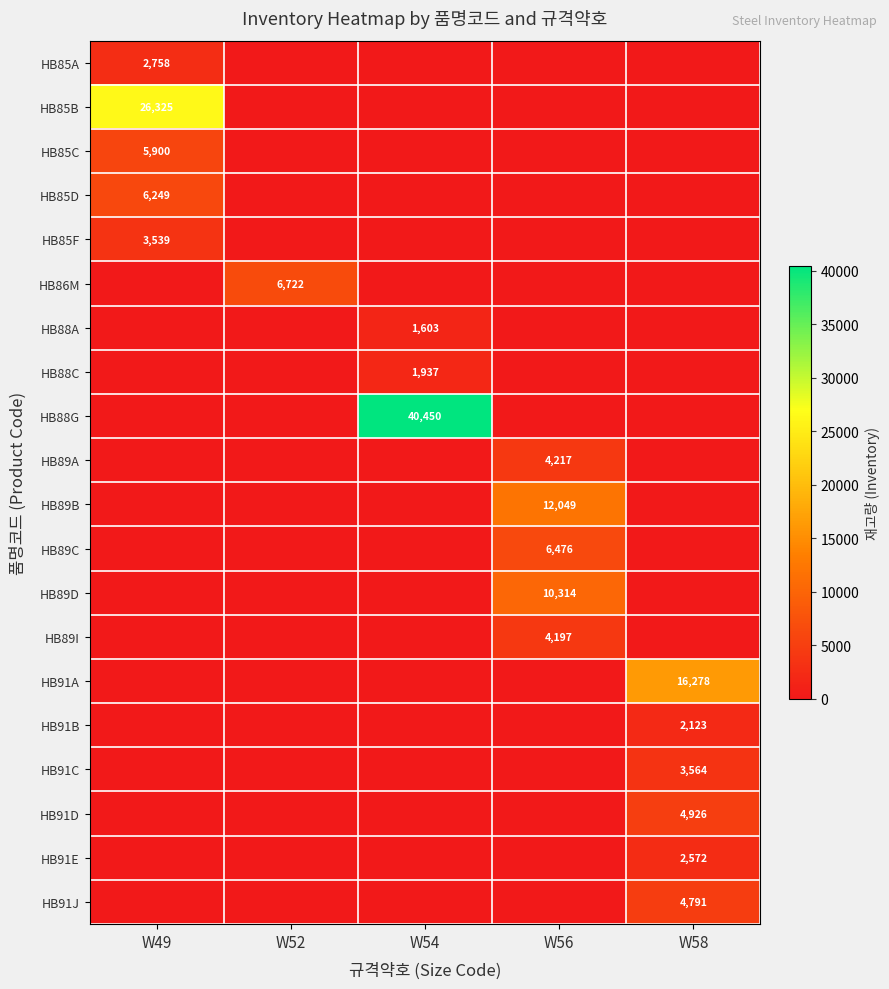

Is it true that HB91D equals 0 at W52?

True